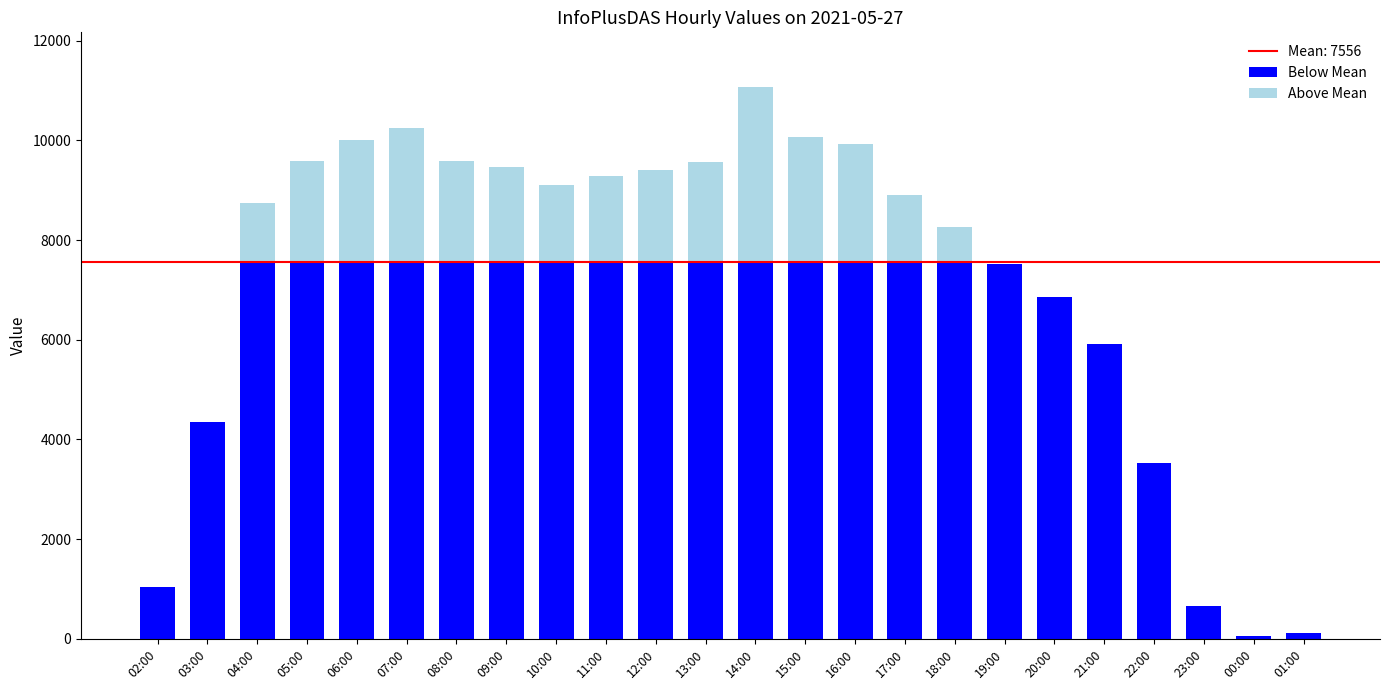

At which category is the sum across all series the highest?

14:00